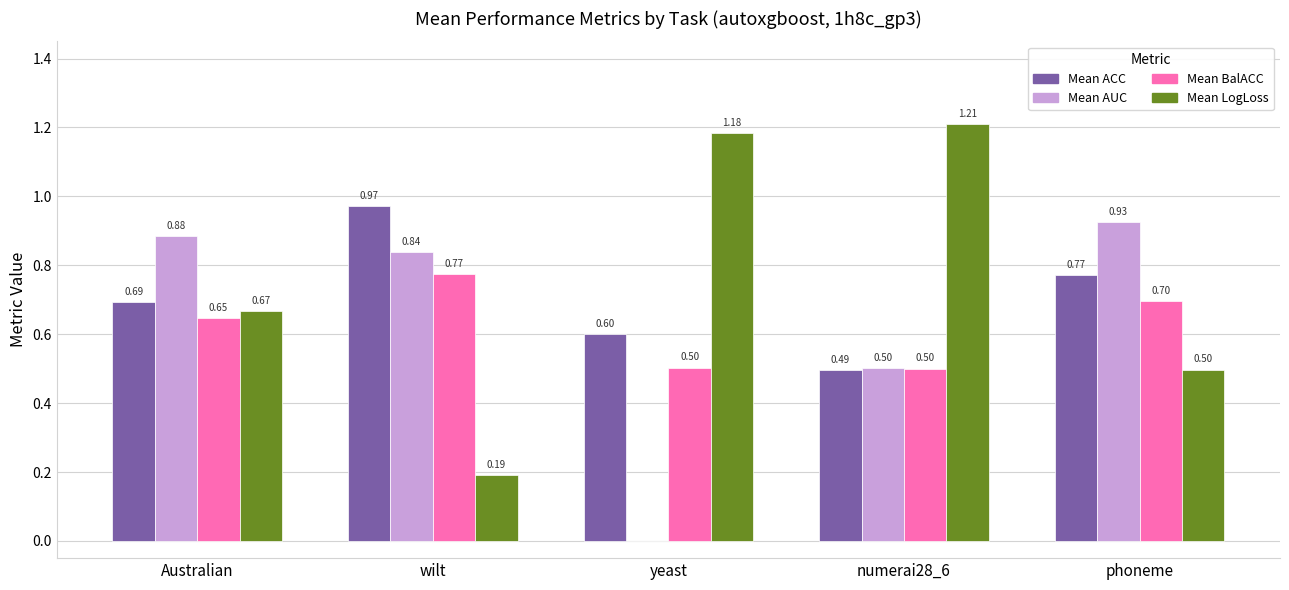

Which series has the largest total across all categories?

Mean LogLoss